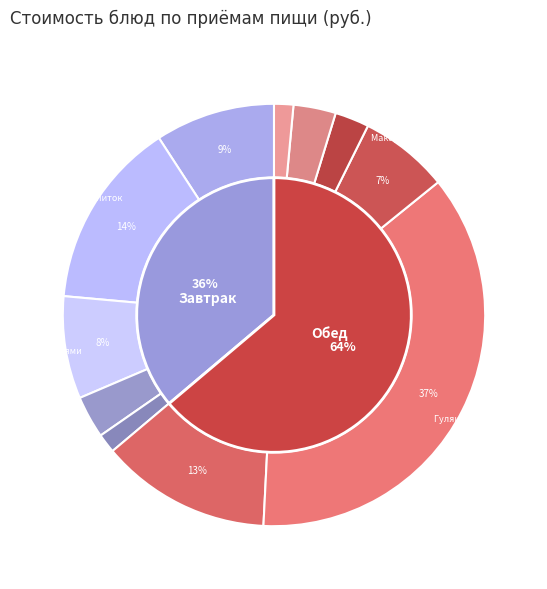

To the nearest percent, what is the difference between the largest and smallest slice percentages?

35%